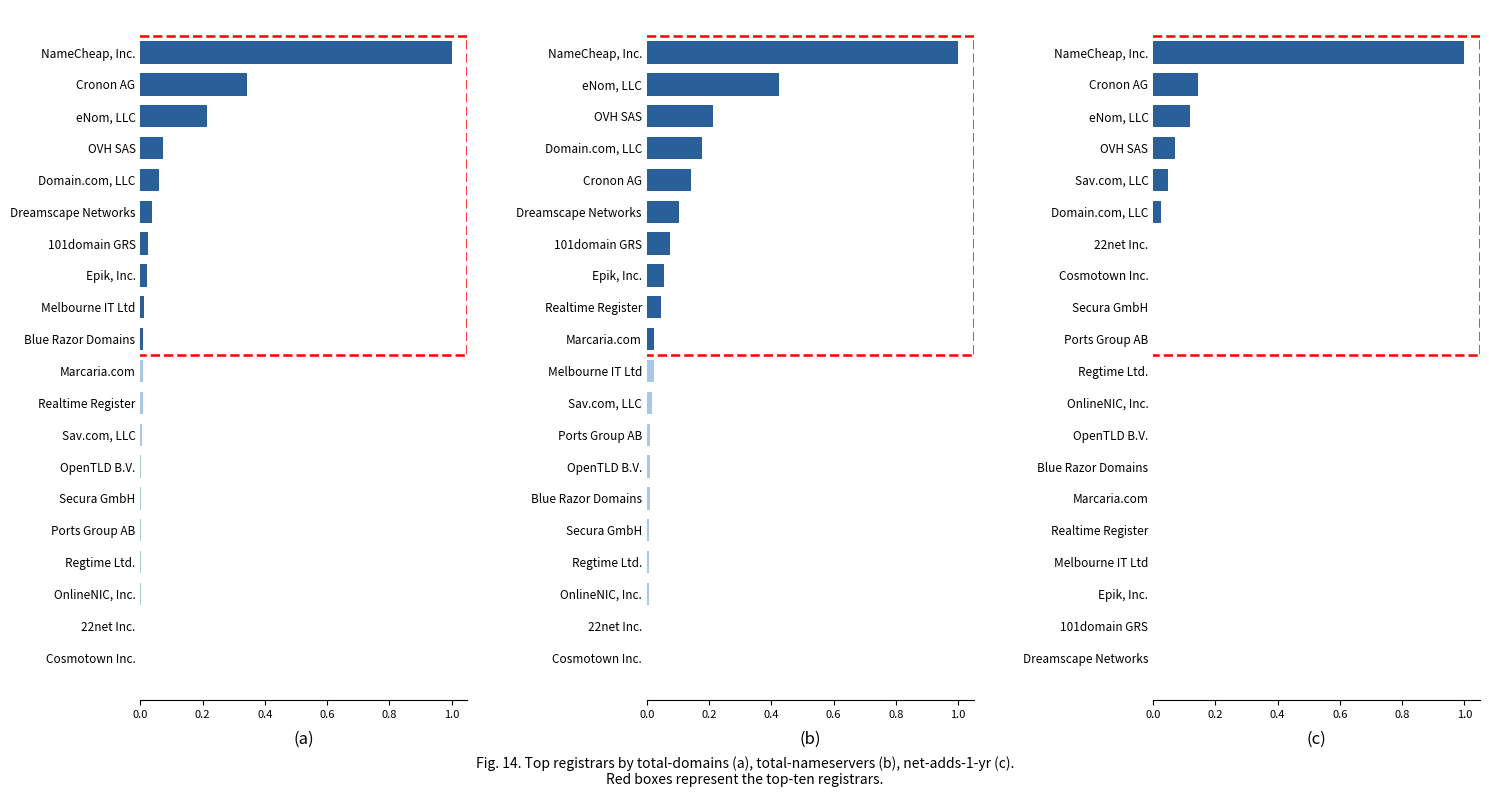

True or false: total-nameservers has a value of 0.1 at Dreamscape Networks.

True